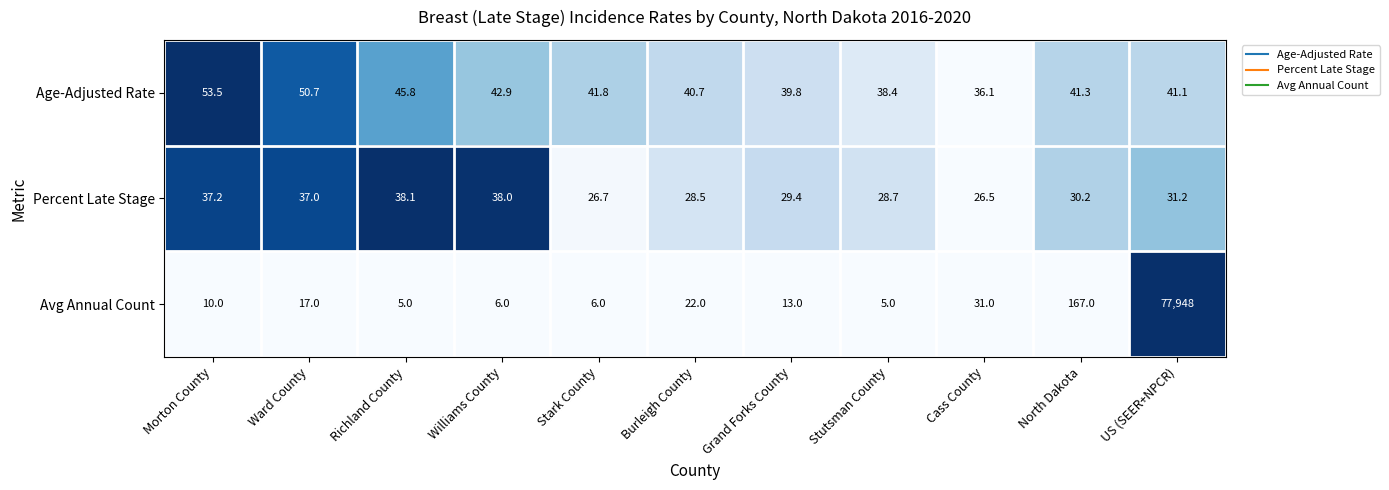

What is the highest value of the Percent Late Stage series?

38.1